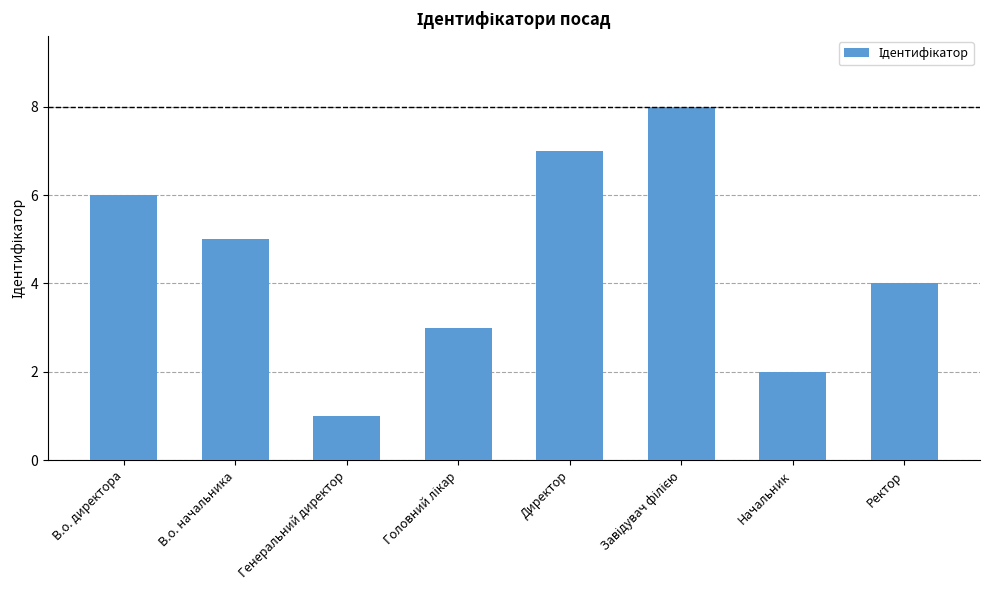

What is the change in value from В.о. директора to Начальник?

-4